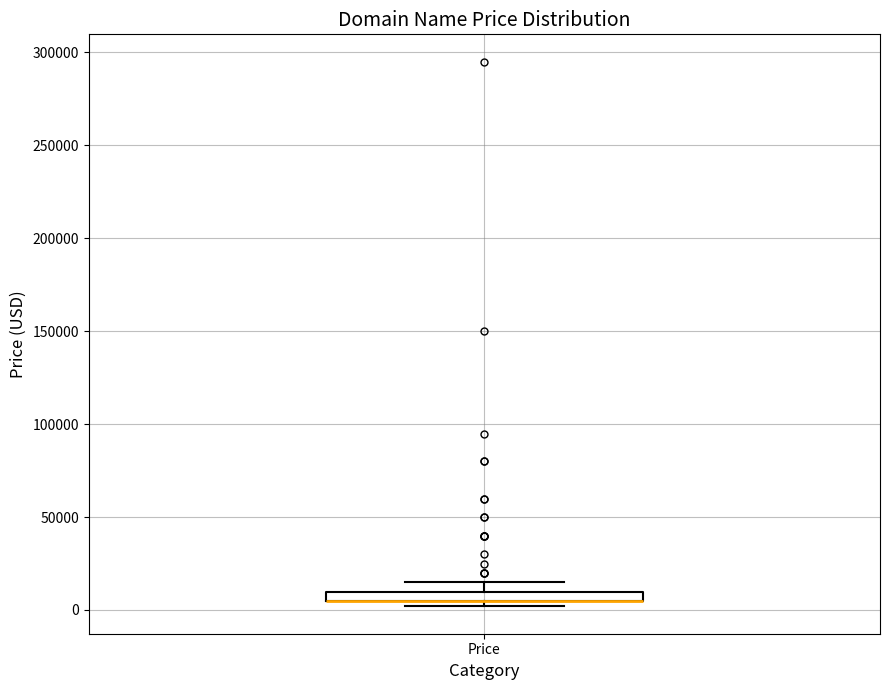

Where is the upper edge of the box for Price on the y-axis? The values are not printed on the chart, so give them approximately, as read against the axis.

10000